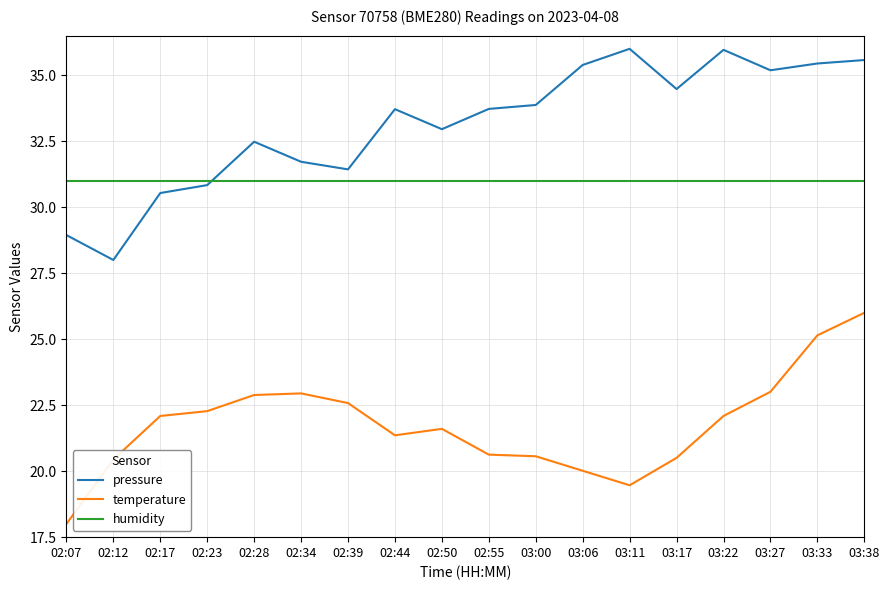

What is the minimum value shown in the chart?

18.0